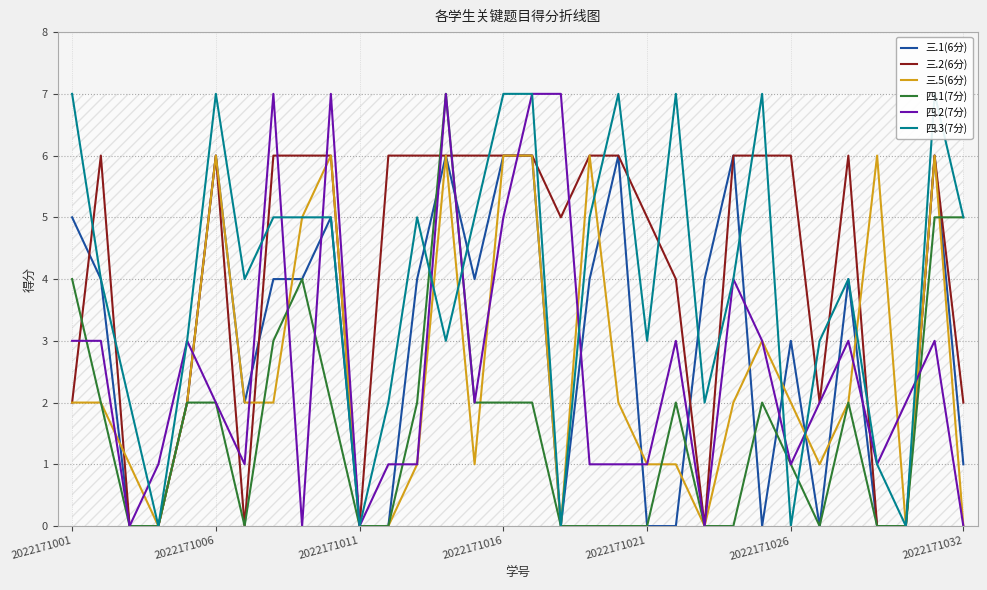

Is it true that 四.1(7分) equals 0 at 2022171021?

True